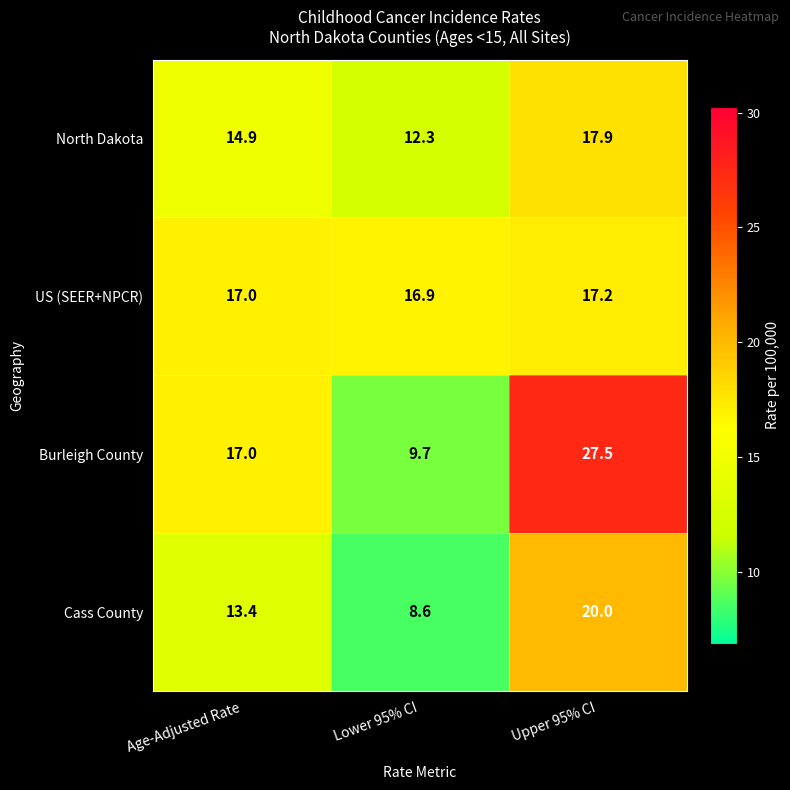

Reading left to right, extract all data points from this chart.

North Dakota: 14.9	12.3	17.9
US (SEER+NPCR): 17.0	16.9	17.2
Burleigh County: 17.0	9.7	27.5
Cass County: 13.4	8.6	20.0